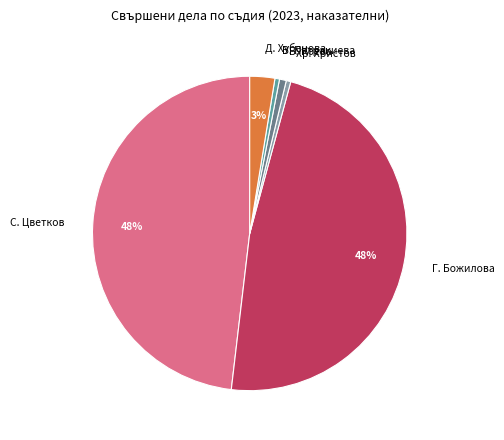

Is there any slice that represents more than half of the pie?

No